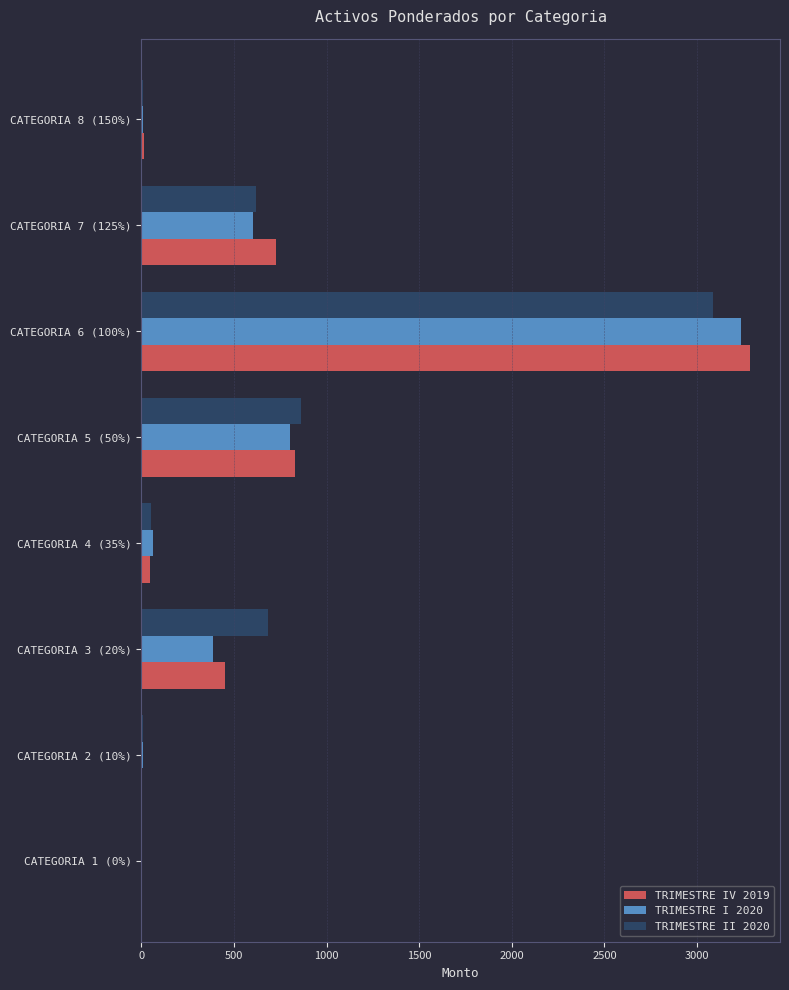

Which category has the highest value in the TRIMESTRE IV 2019 series?

CATEGORIA 6 (100%)